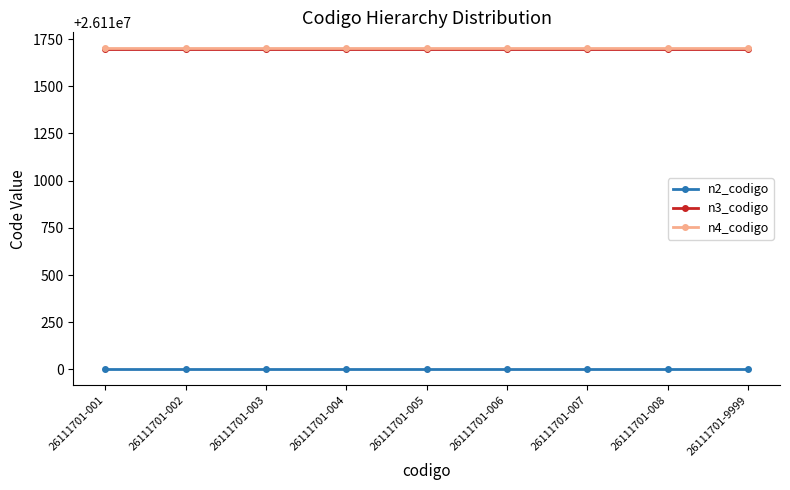

What is the minimum value for n3_codigo?

26111700